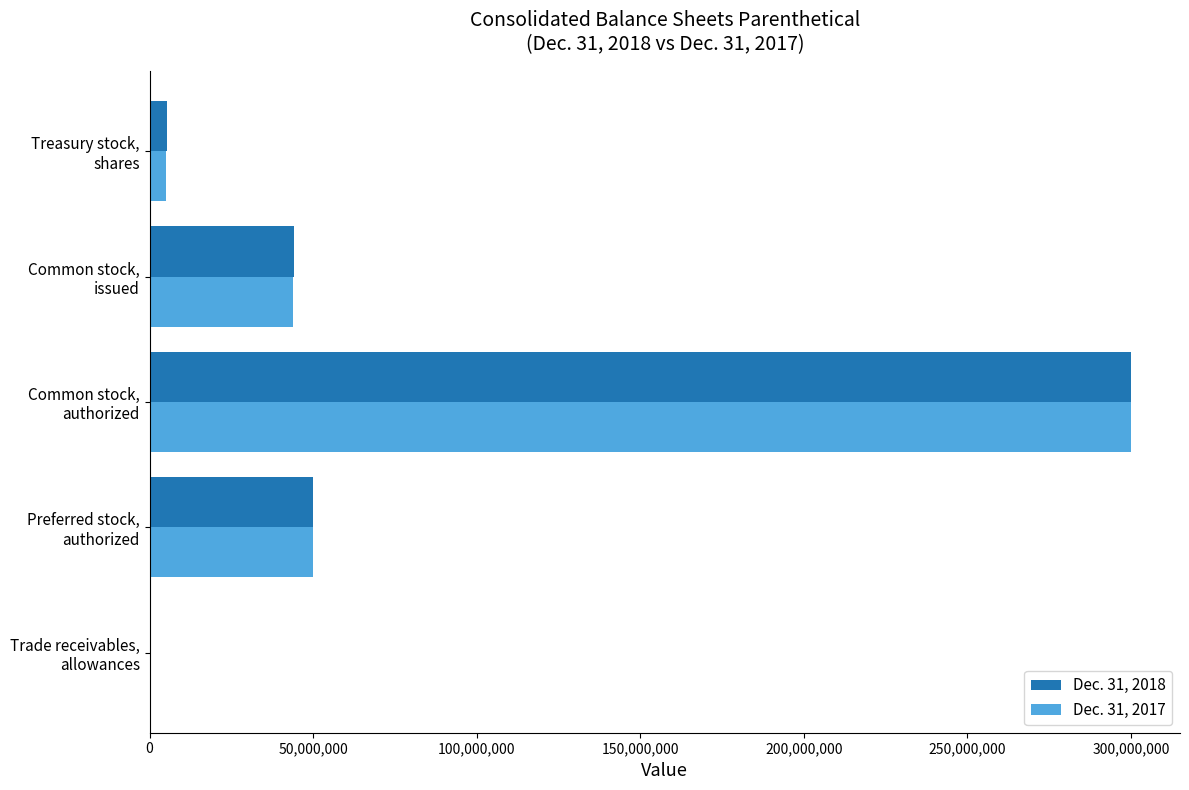

What is the maximum value shown in the chart?

300000000